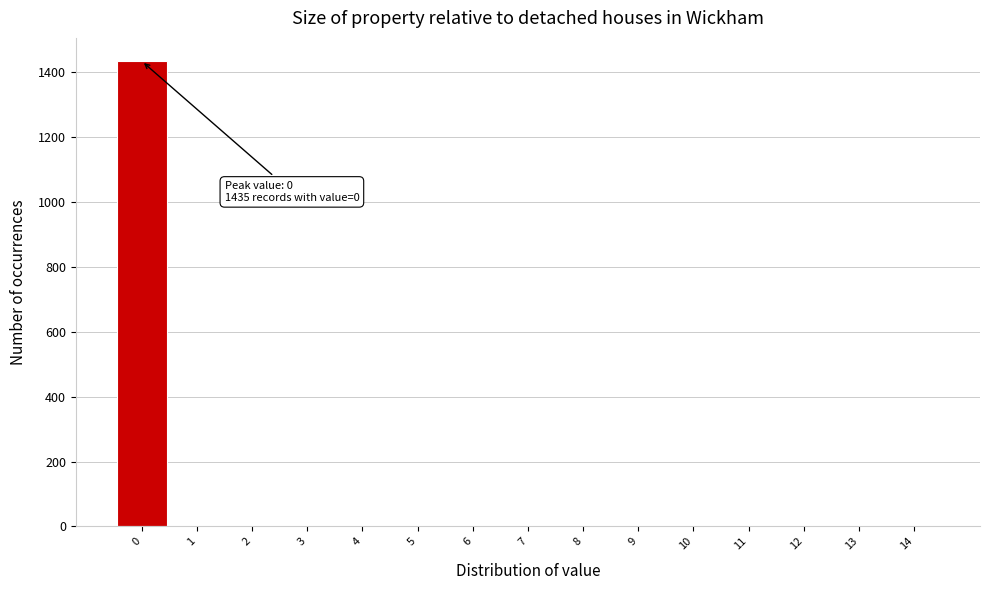

Over which range of the x-axis is the bar tallest?

-0.5 to 0.5